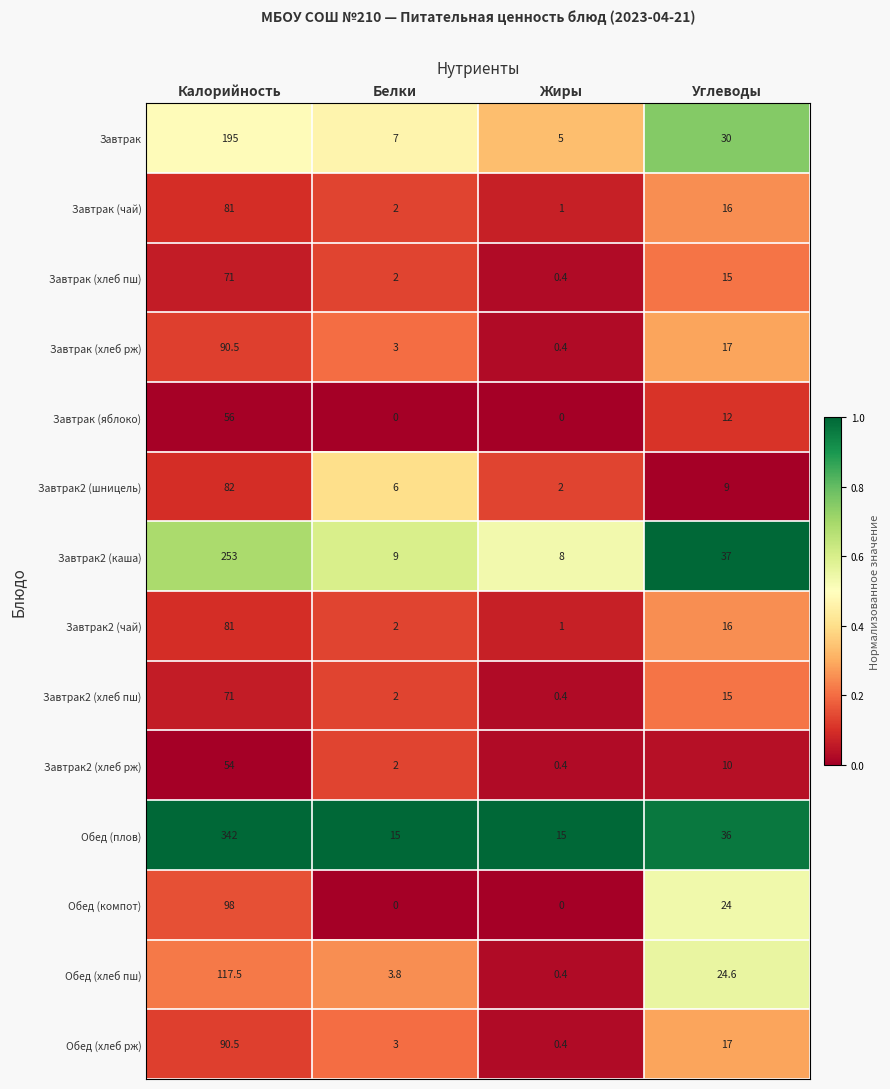

What is the sum of the Завтрак2 (хлеб рж) values at Белки and Жиры?

2.4